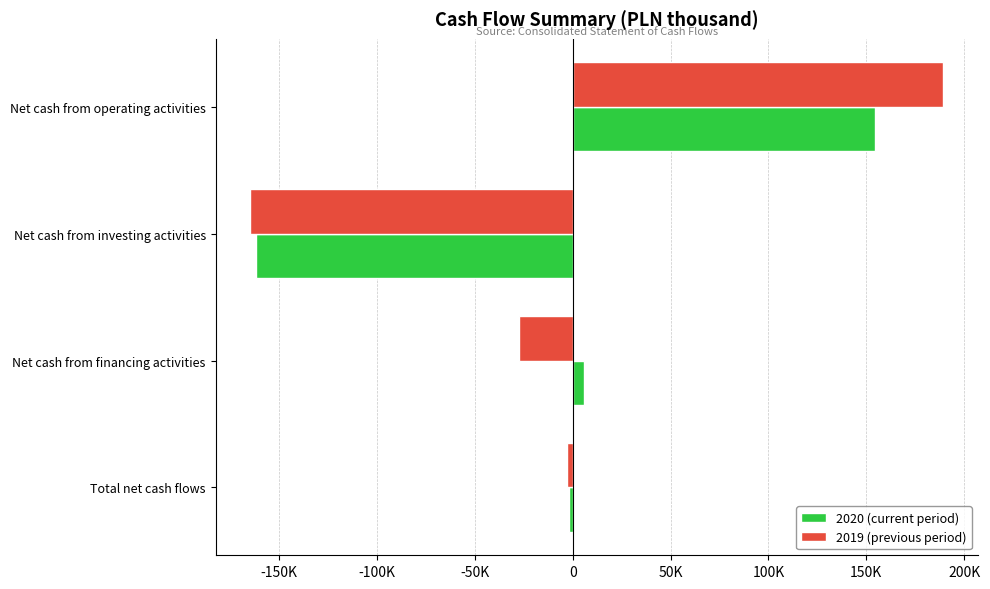

What is the value of the 2020 (current period) bar at the 4th from the left?

-2111